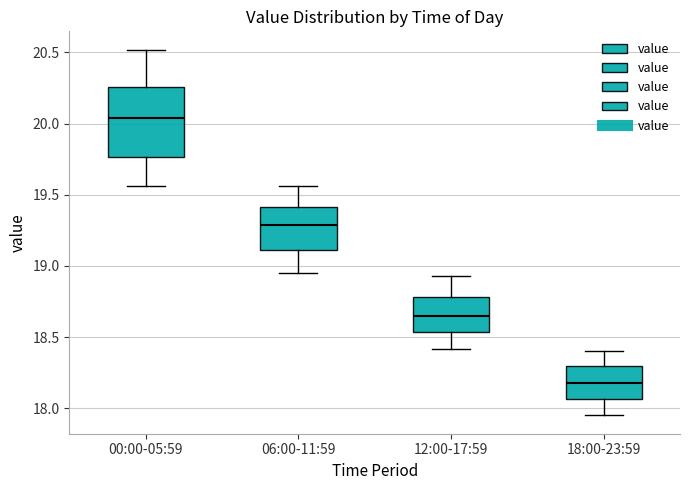

Reading left to right, transcribe this box plot: for each box, give where its median line is, the range the box spans, and where its two whiskers end, as read against the y-axis. The values are not printed on the chart, so give them approximately, as read against the axis.

00:00-05:59: median 20.05, box 19.75 to 20.25, whiskers 19.55 to 20.50
06:00-11:59: median 19.30, box 19.10 to 19.40, whiskers 18.95 to 19.55
12:00-17:59: median 18.65, box 18.55 to 18.80, whiskers 18.40 to 18.95
18:00-23:59: median 18.20, box 18.05 to 18.30, whiskers 17.95 to 18.40